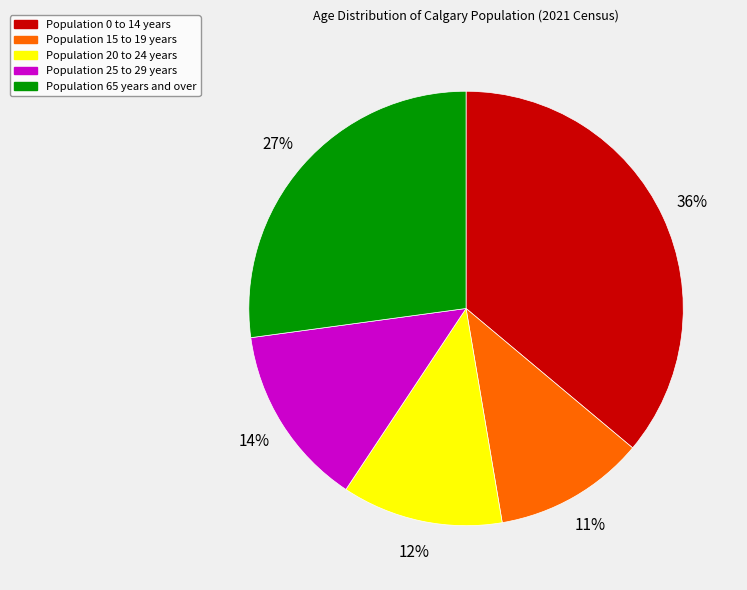

Is there a majority slice in this chart?

No